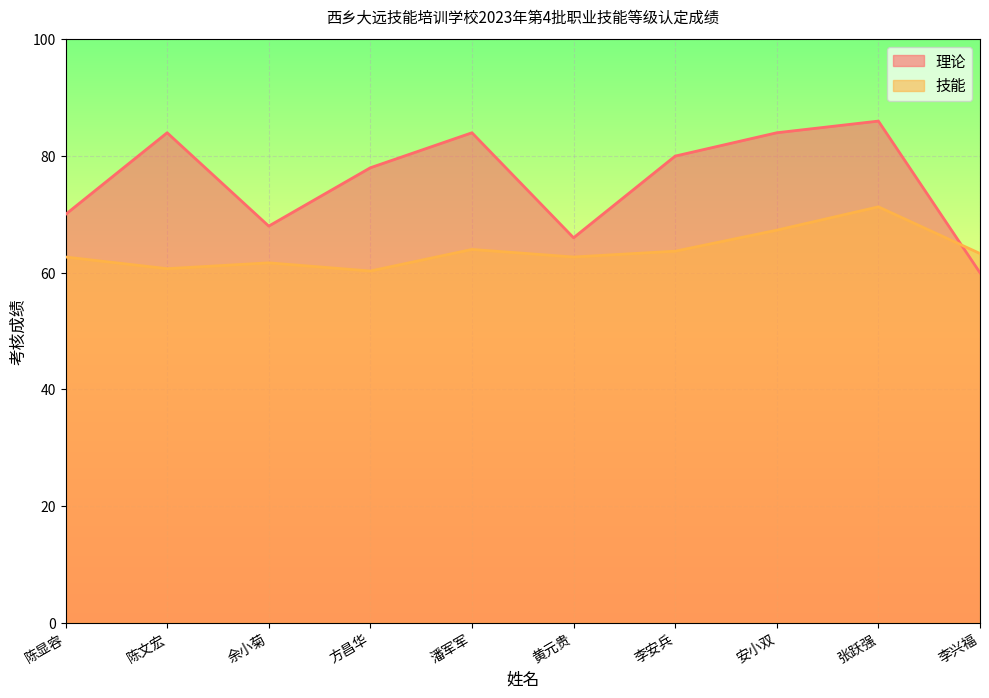

What is the sum of all 技能 values?

637.7